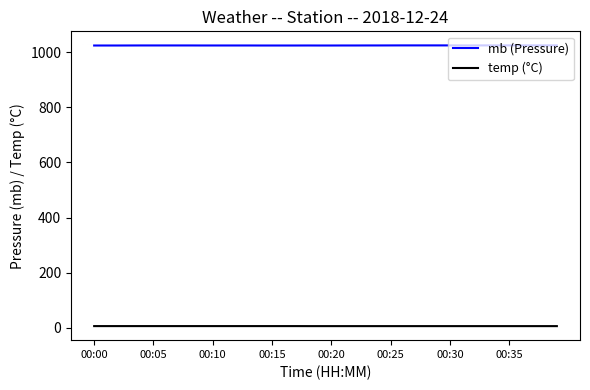

What is the maximum value for mb (Pressure)?

1024.2